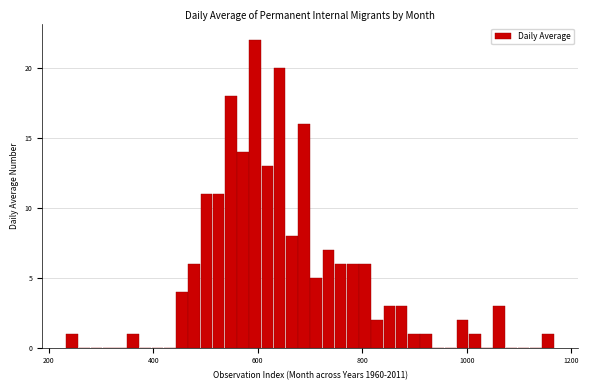

Around what value on the x-axis is the tallest bar? Give the approximate position of its centre, as read against the axis.

600